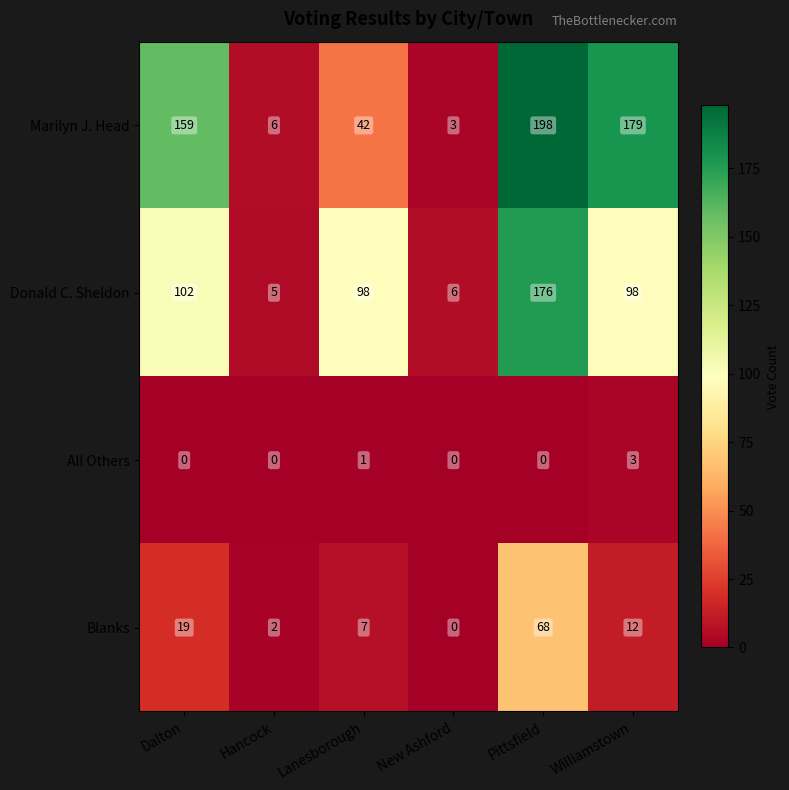

Rank the series by their average value, from highest to lowest.

Marilyn J. Head, Donald C. Sheldon, Blanks, All Others